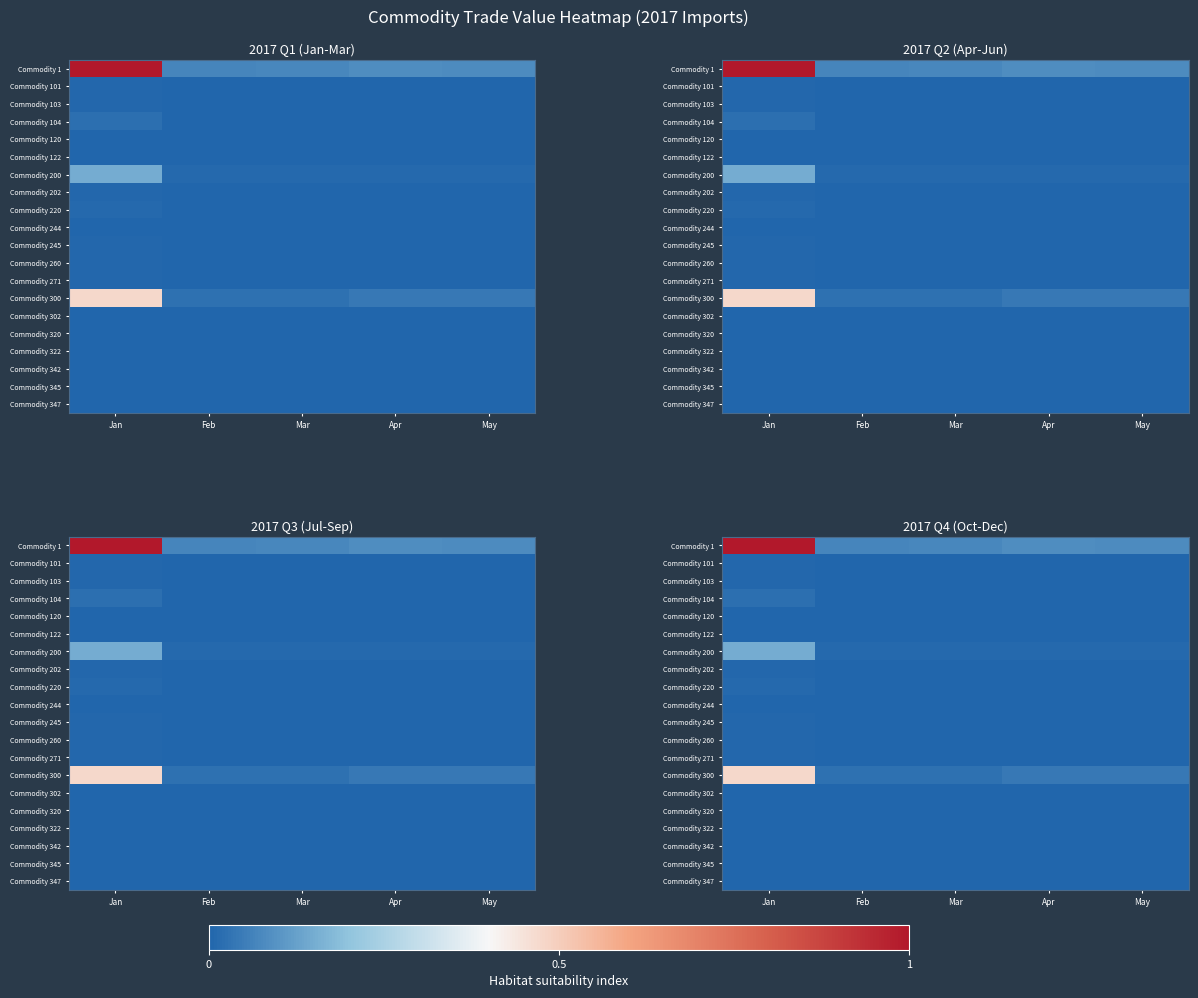

Which label corresponds to the largest value in the chart?

Jan